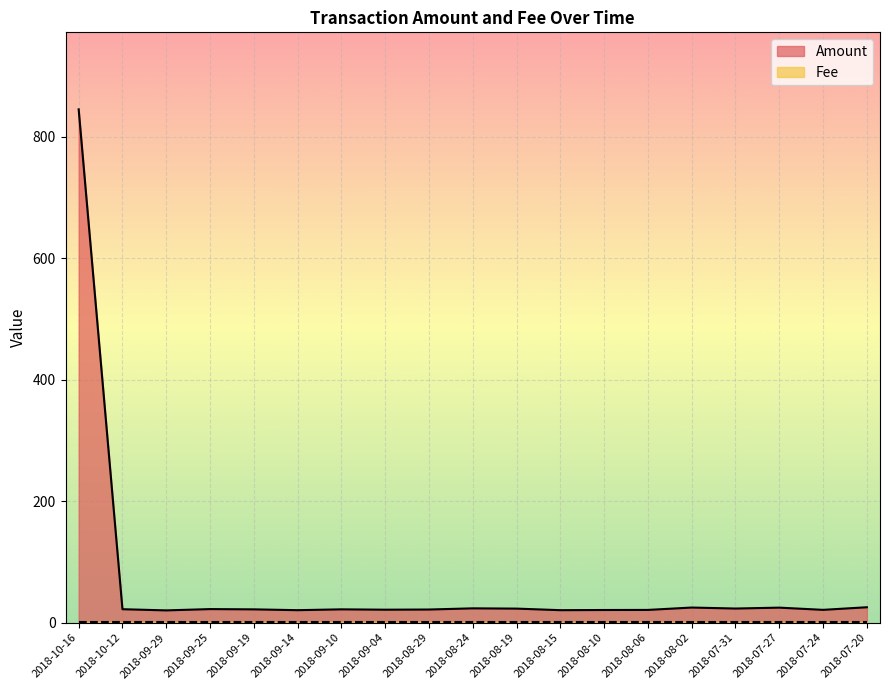

What is the minimum value shown in the chart?

1.0